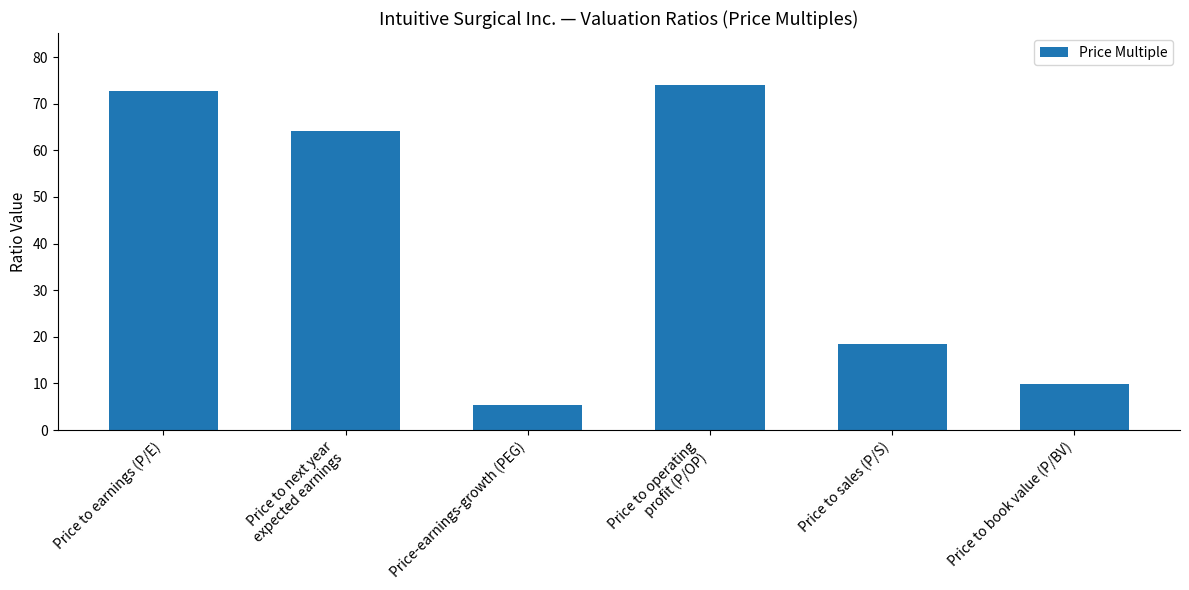

What is the difference between the values at Price-earnings-growth (PEG) and Price to next year
expected earnings?

58.7